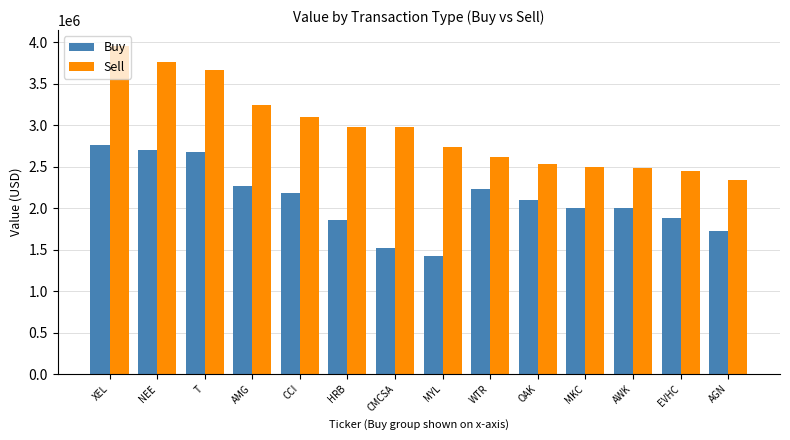

What is the total value across all series at NEE?

6461000